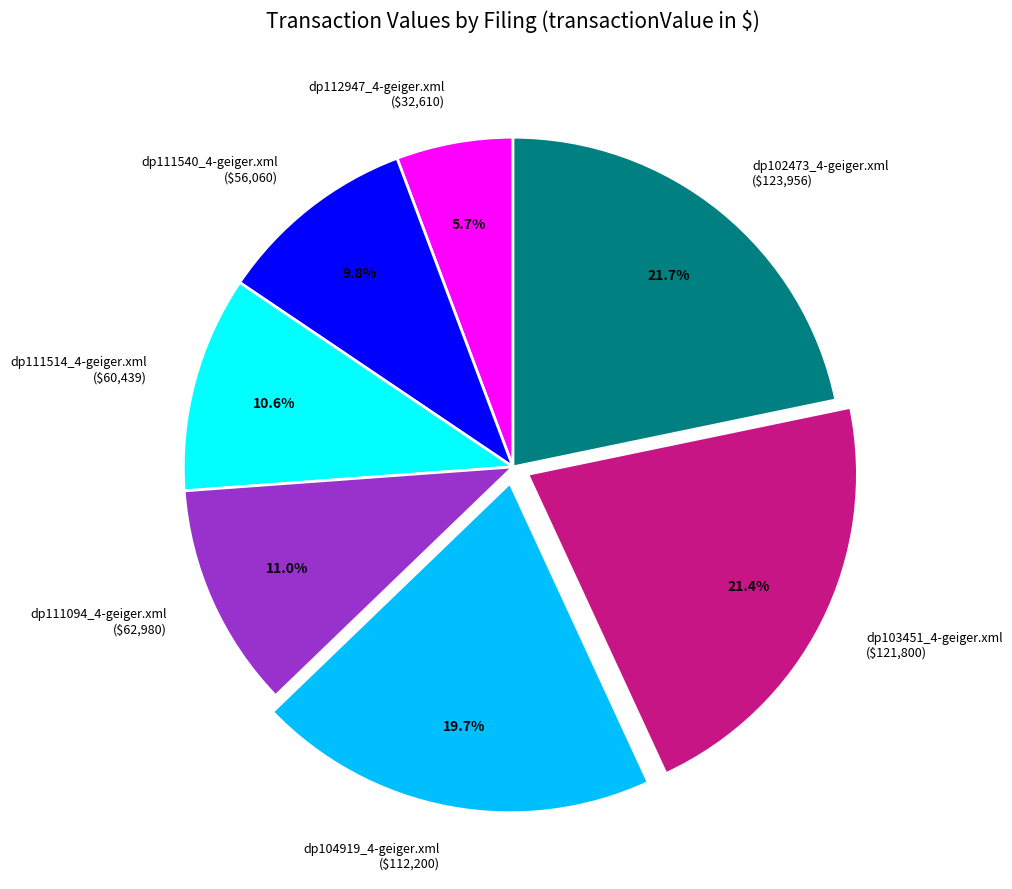

Is there a majority slice in this chart?

No